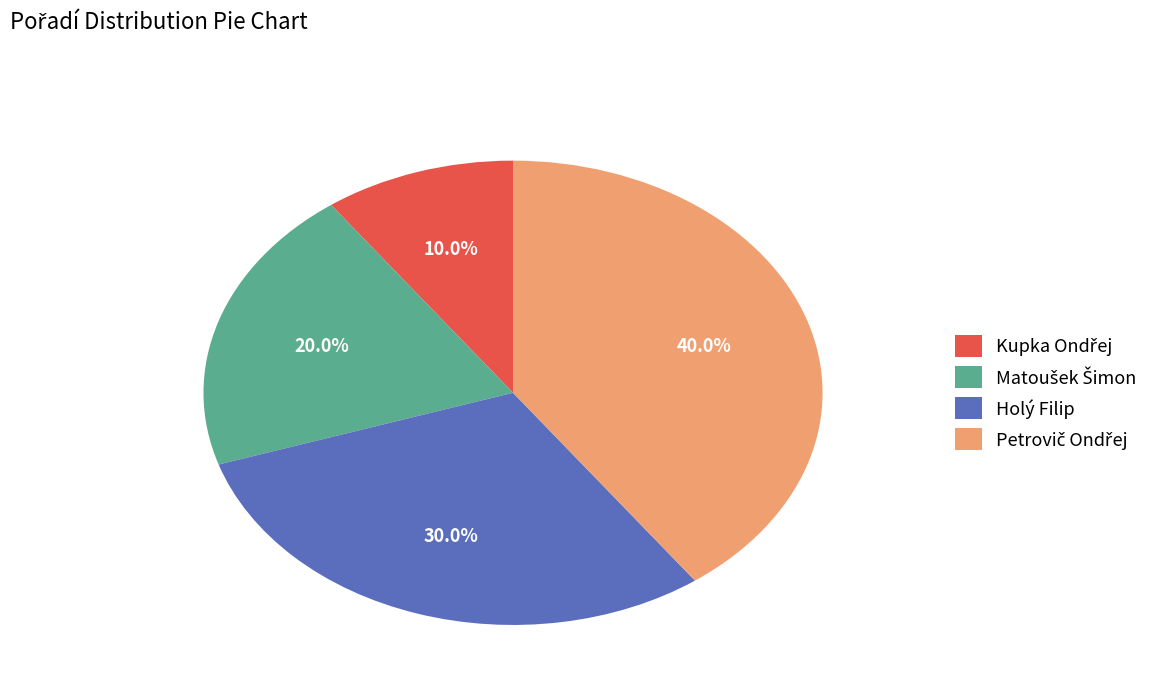

Is there any slice that represents more than half of the pie?

No